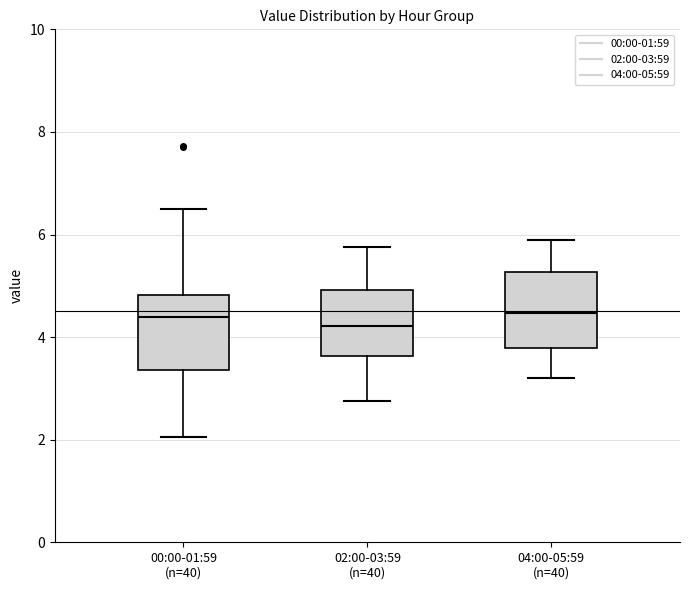

Reading left to right, transcribe this box plot: for each box, give where its median line is, the range the box spans, and where its two whiskers end, as read against the y-axis. The values are not printed on the chart, so give them approximately, as read against the axis.

00:00-01:59 (n=40): median 4.4, box 3.4 to 4.8, whiskers 2.0 to 6.6
02:00-03:59 (n=40): median 4.2, box 3.6 to 5.0, whiskers 2.8 to 5.8
04:00-05:59 (n=40): median 4.4, box 3.8 to 5.2, whiskers 3.2 to 6.0